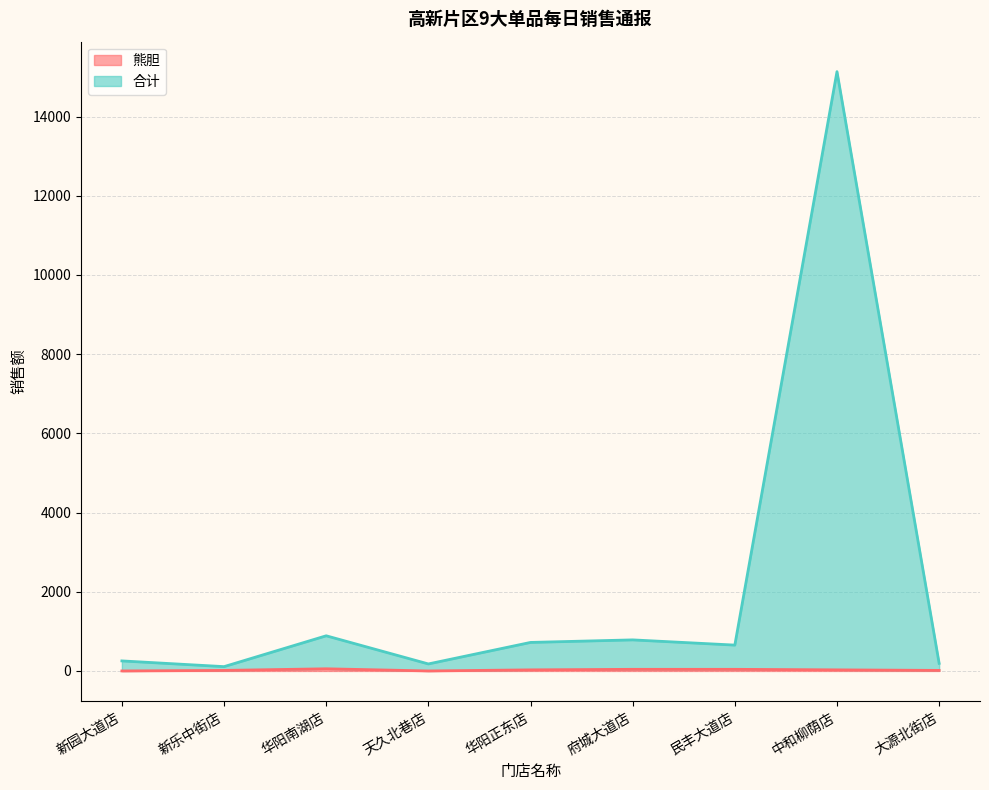

Reading left to right, what are all the values shown in this chart?

熊胆: 0.0	13.6	54.4	0.0	27.2	40.8	40.8	27.2	13.6
合计: 253.5	108.9	887.8	177.0	720.2	784.3	652.6	15133.8	191.9